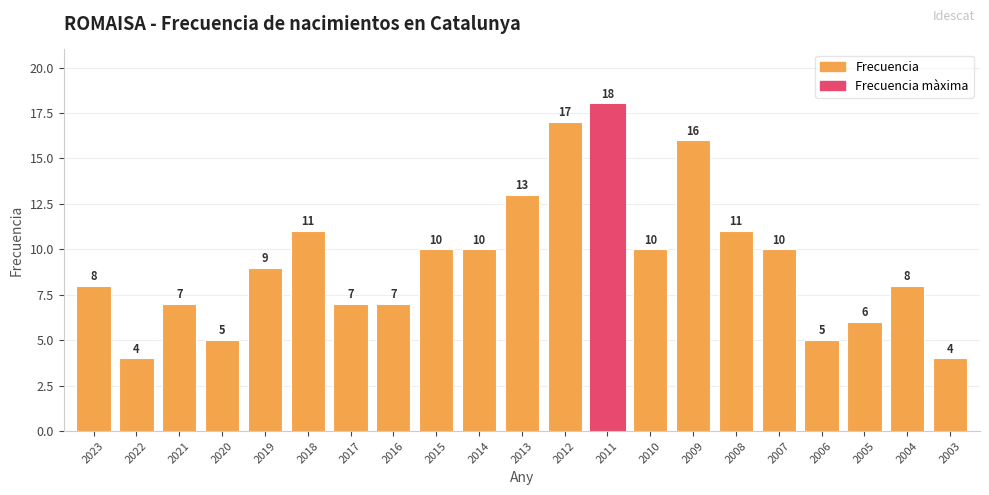

The value at 2021 is 7. True or false?

True